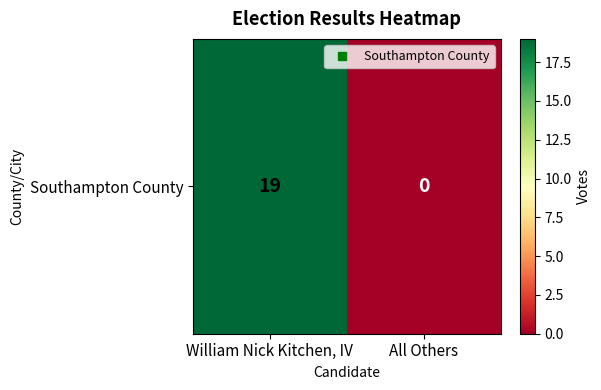

Reading right to left, what are all the values shown in this chart?

All Others=0	William Nick Kitchen, IV=19